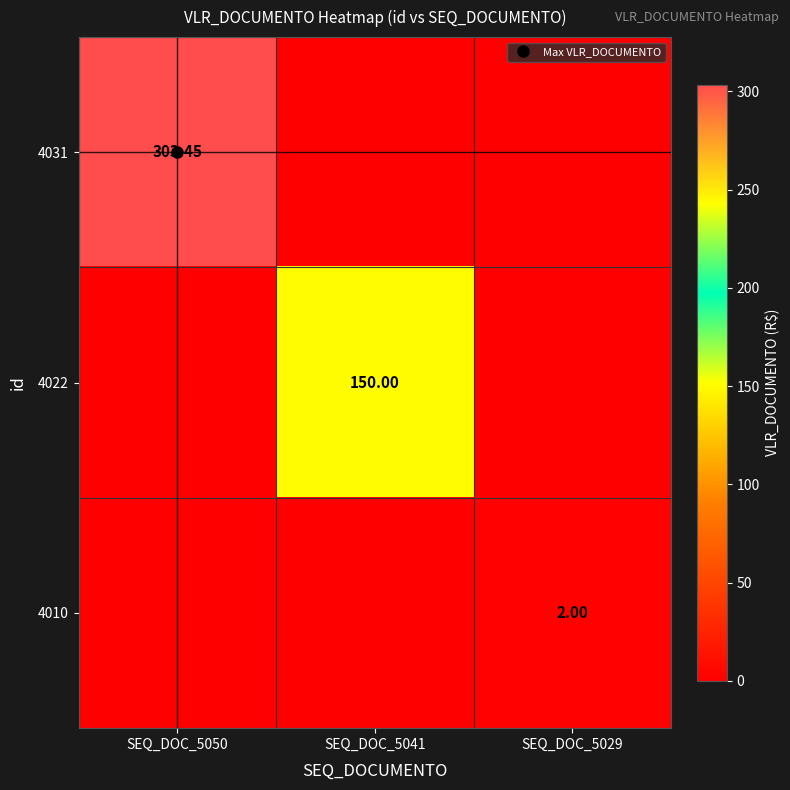

Which label corresponds to the largest value in the chart?

SEQ_DOC_5050